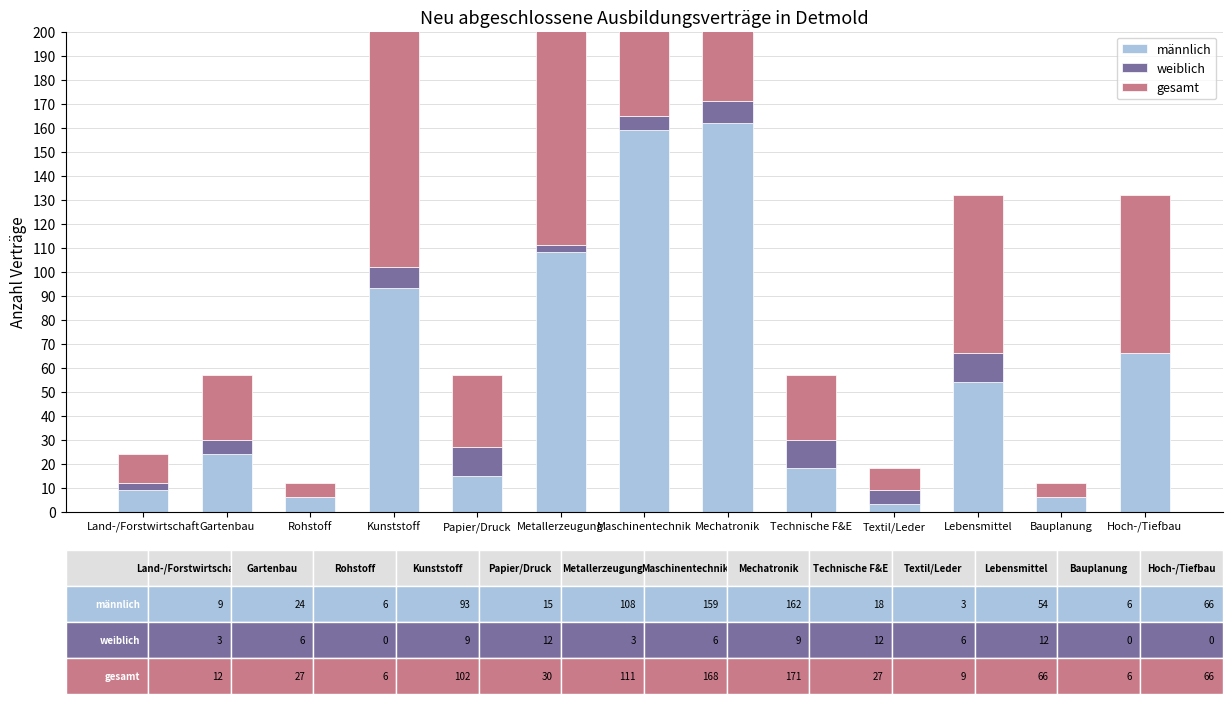

What is the label of the 4th bar from the left?

Kunststoff